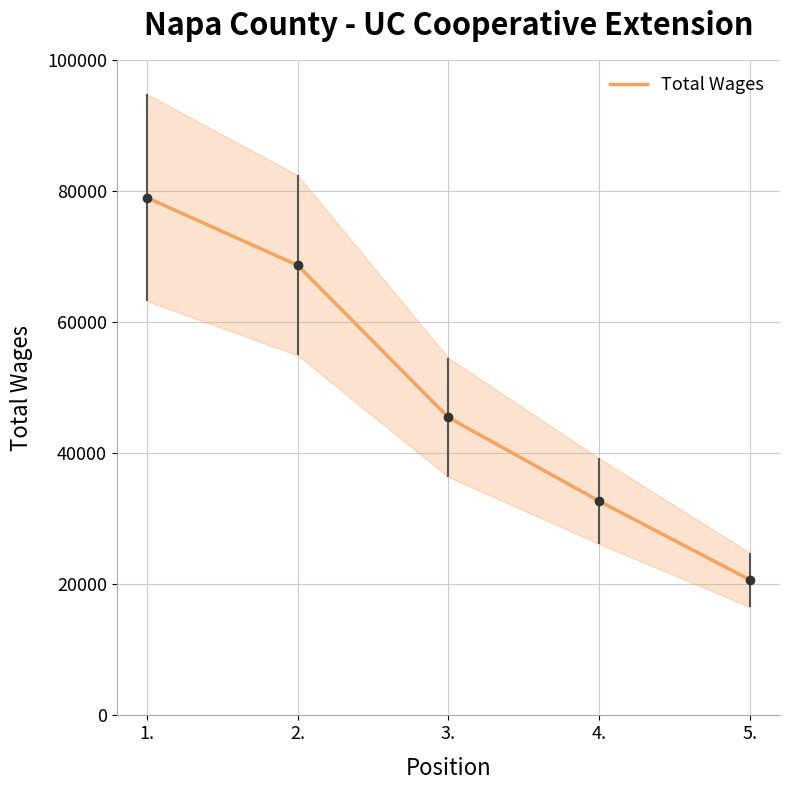

Is it true that the value at 2. is 68688?

True